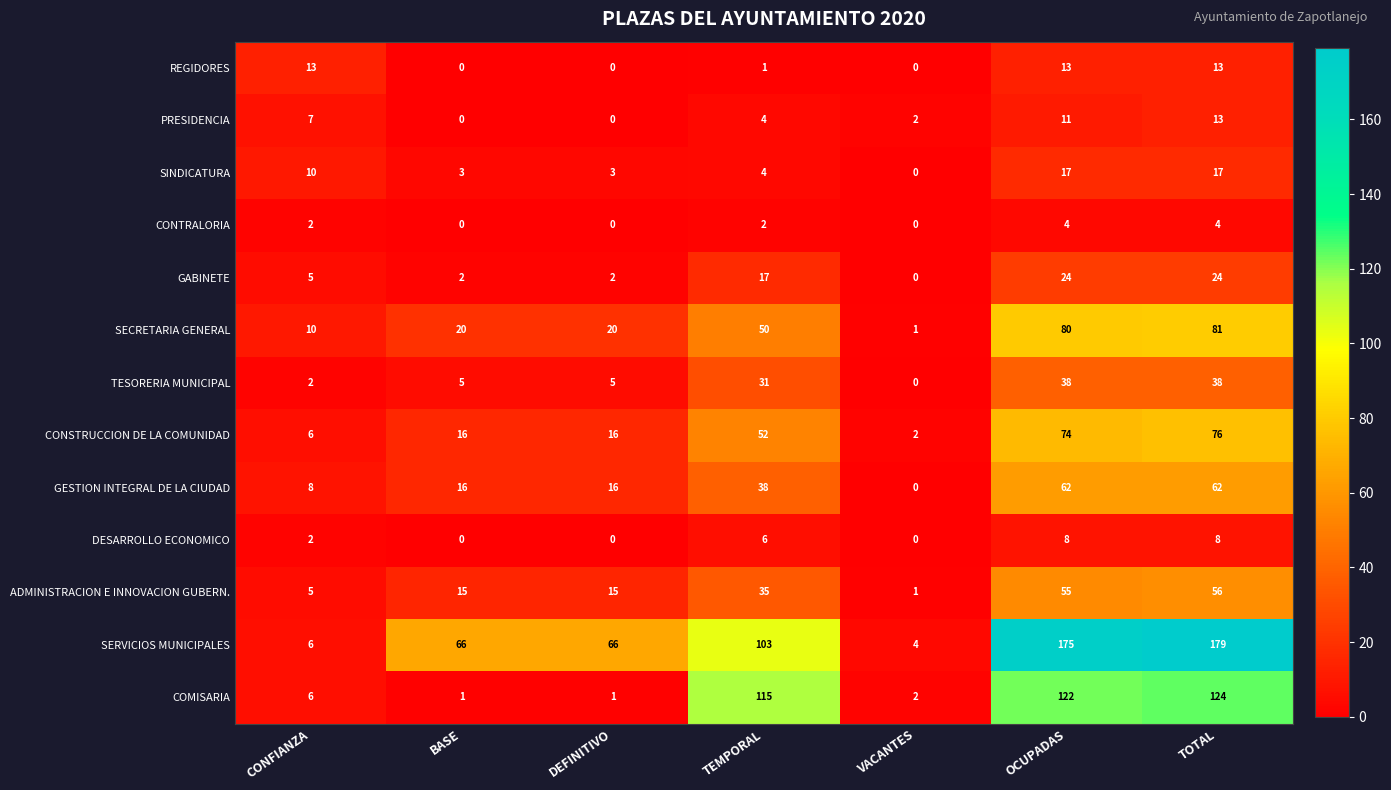

Between BASE and TEMPORAL, which series saw the biggest shift?

COMISARIA